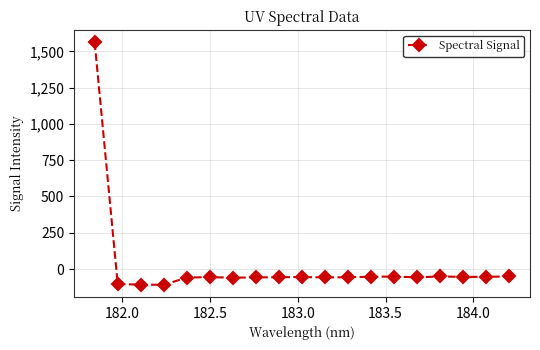

What is the value of the 12th point from the left?

-56.3